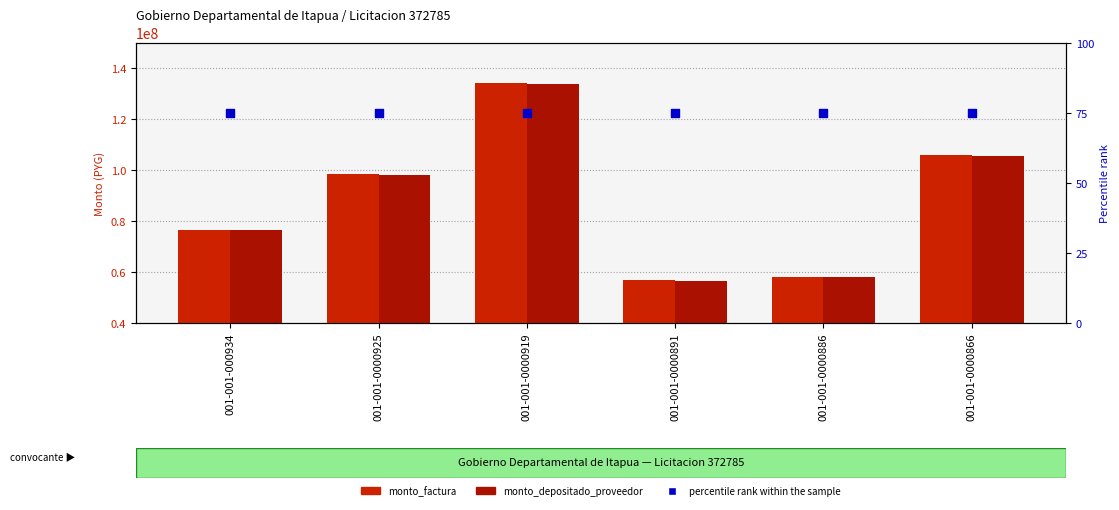

Is the value of monto_depositado_proveedor at 001-001-000934 greater than the value of percentile rank within the sample at 001-001-0000919?

Yes